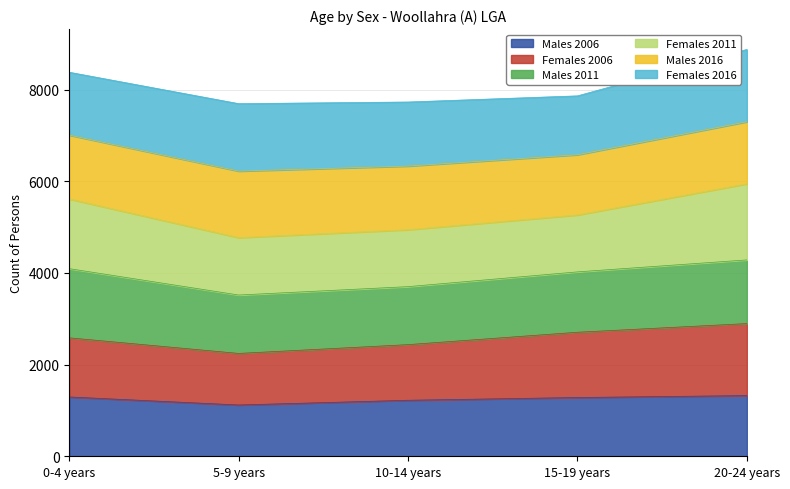

What position from the left is 5-9 years?

2